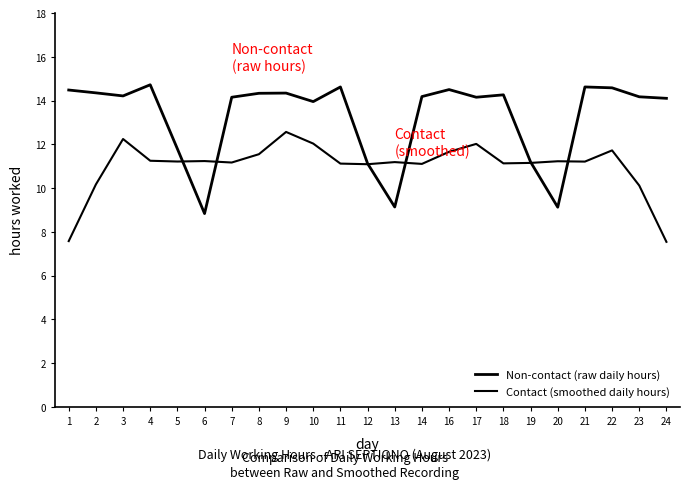

At how many categories does at least one series exceed 10?

23